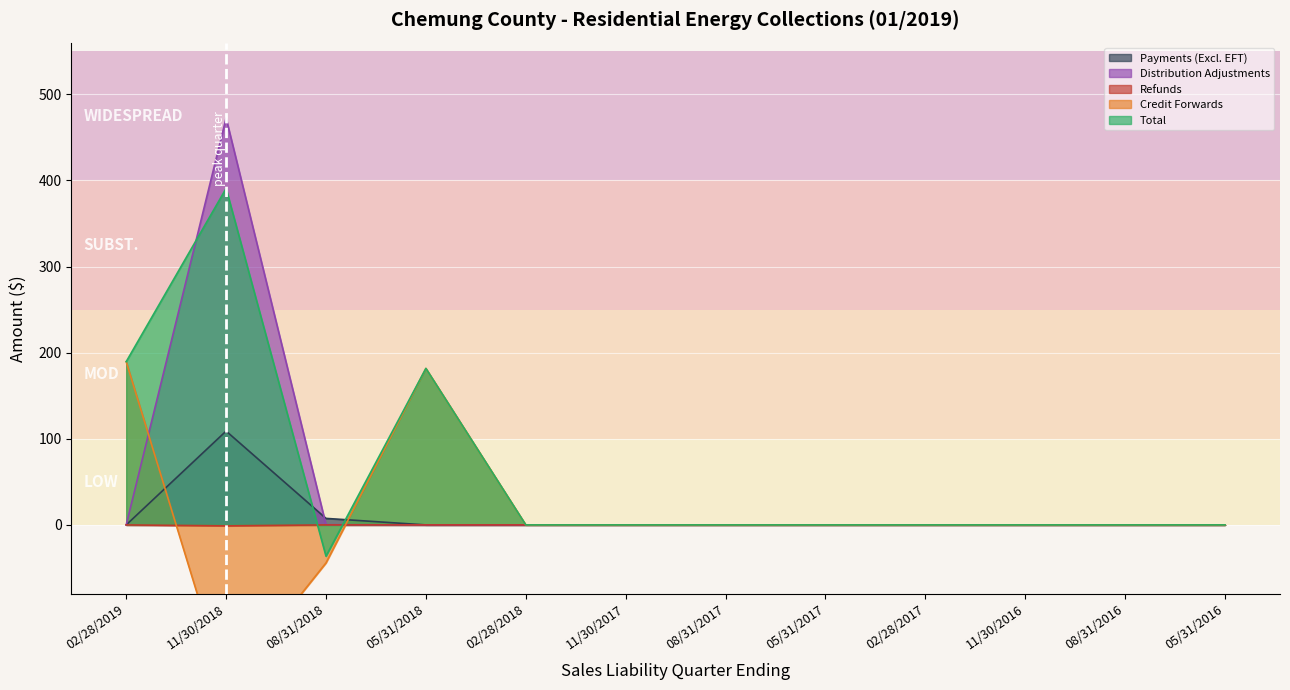

How many values in Refunds are below zero?

1